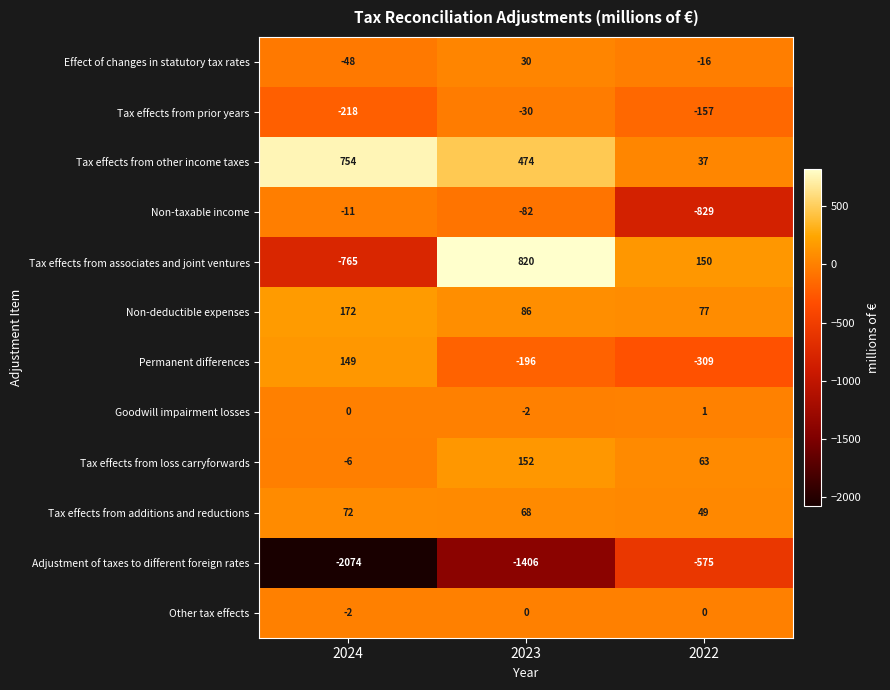

At which label does Tax effects from additions and reductions first exceed 68?

2024